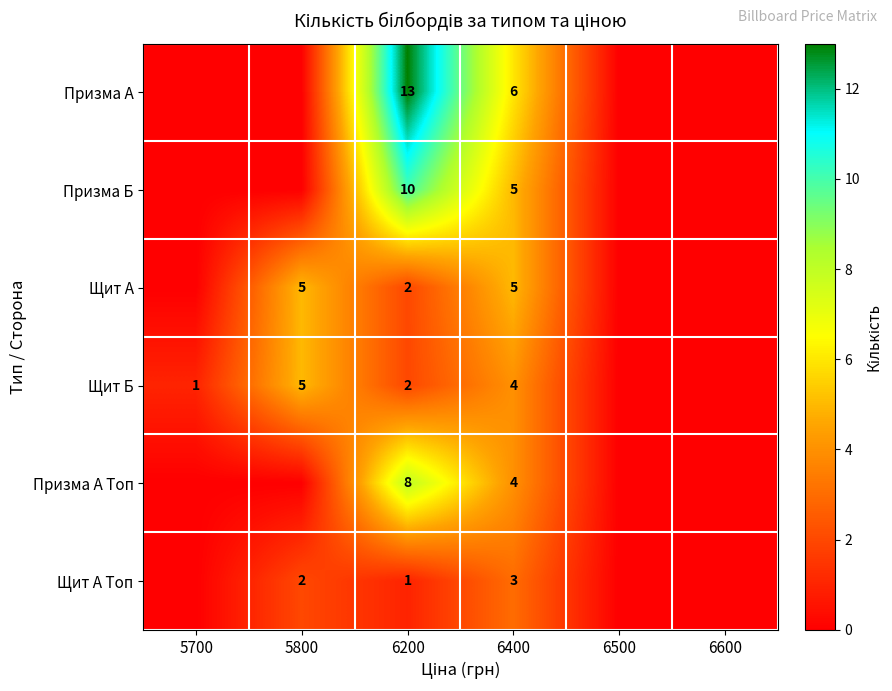

Is it true that Призма A Топ equals 8 at 6200?

True